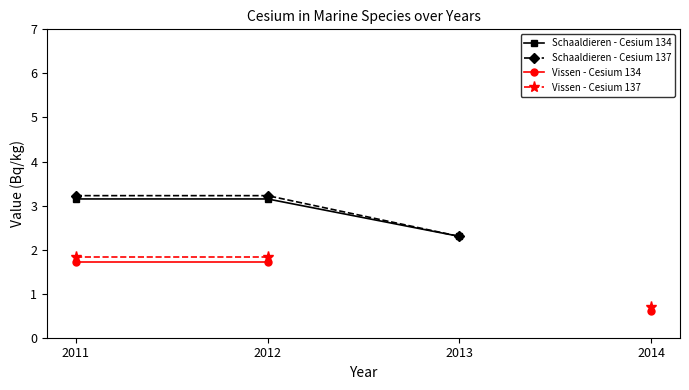

What is the smallest value displayed?

0.6